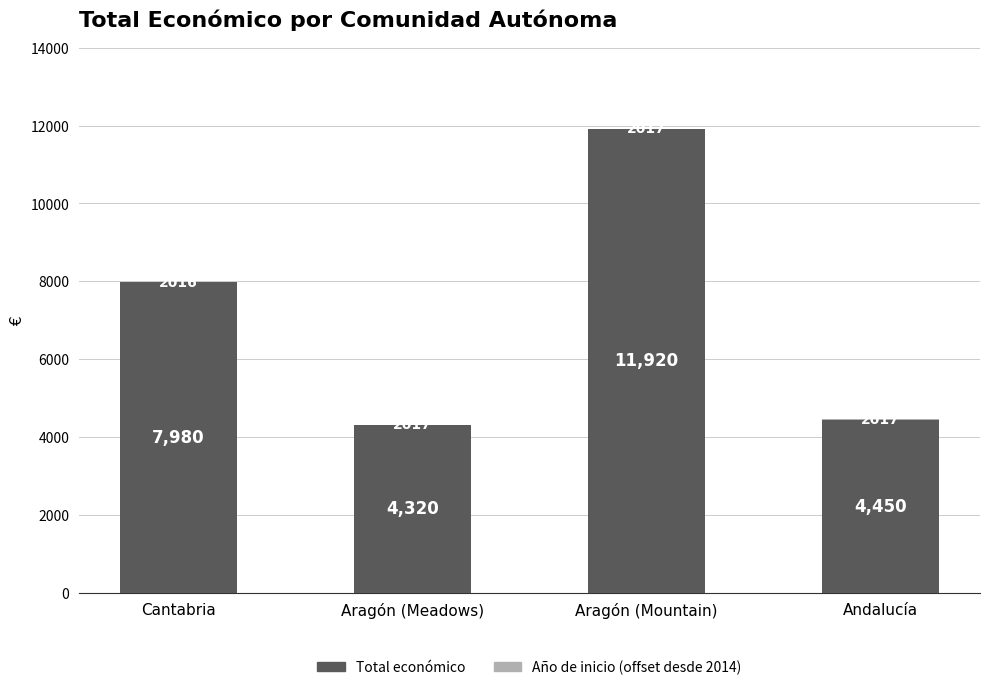

At which category is the sum across all series the highest?

Aragón (Mountain)